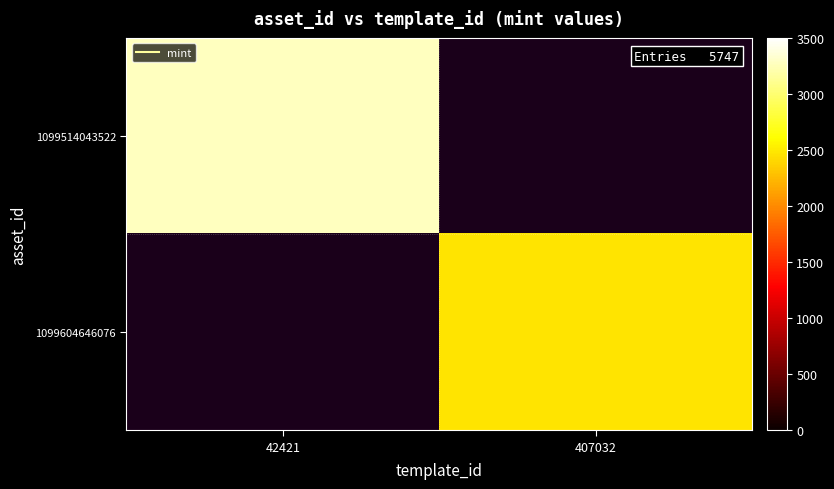

How many series are shown in this chart?

2